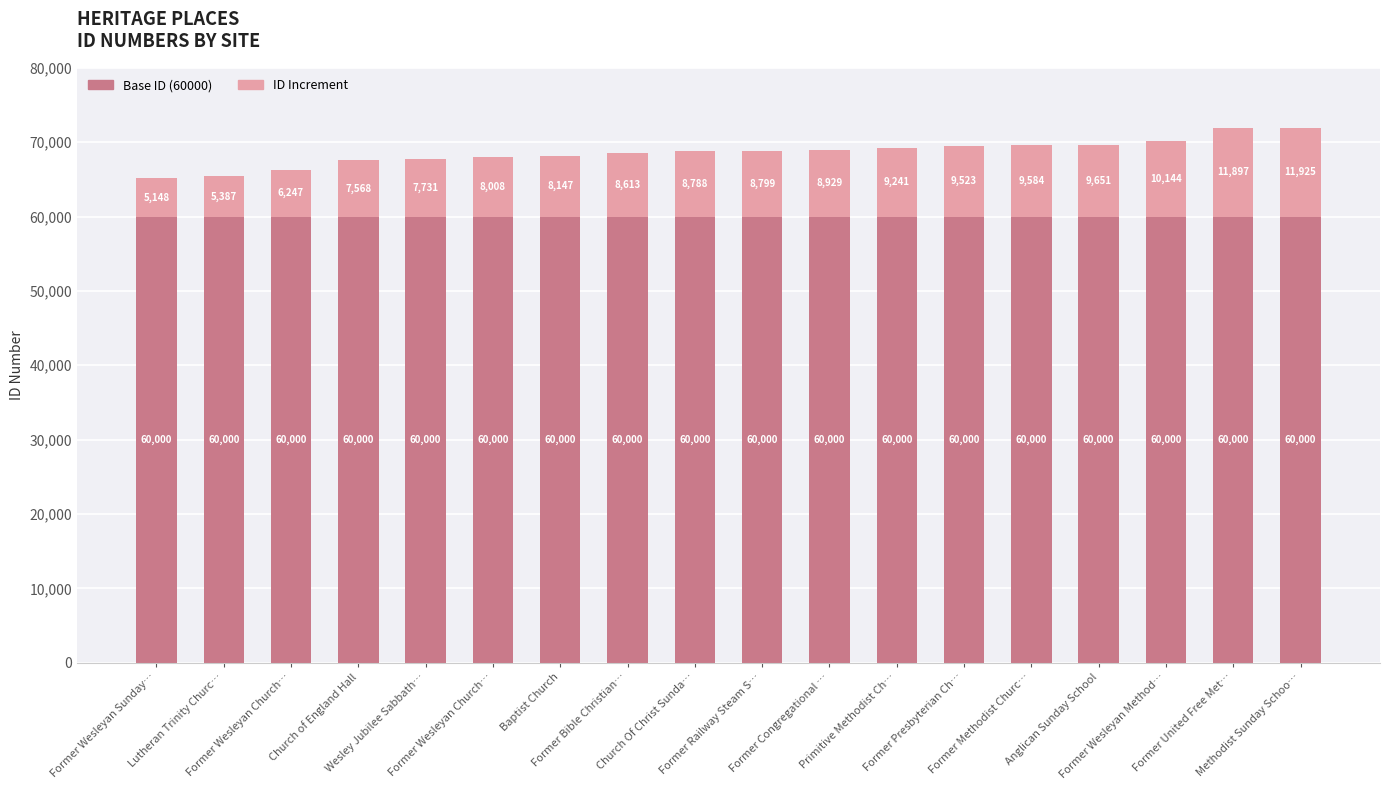

The value of ID Increment at Former Wesleyan Sunday… is 5148. True or false?

True